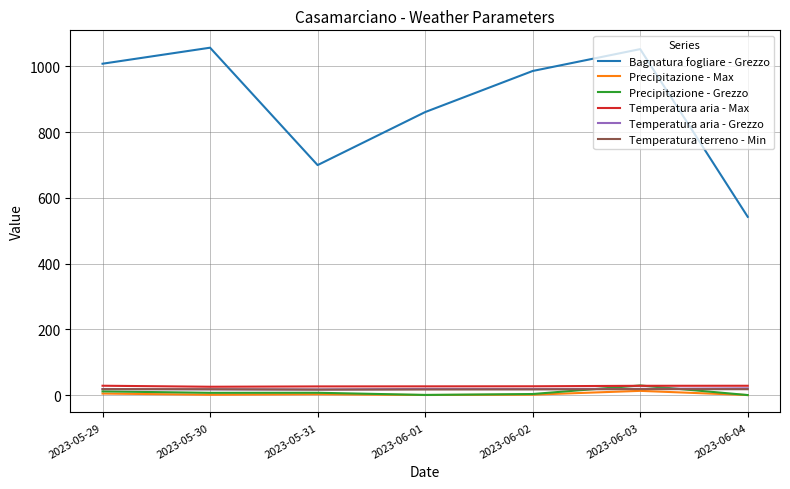

What is the sum of the Bagnatura fogliare - Grezzo values at 2023-06-02 and 2023-06-01?

1846.6